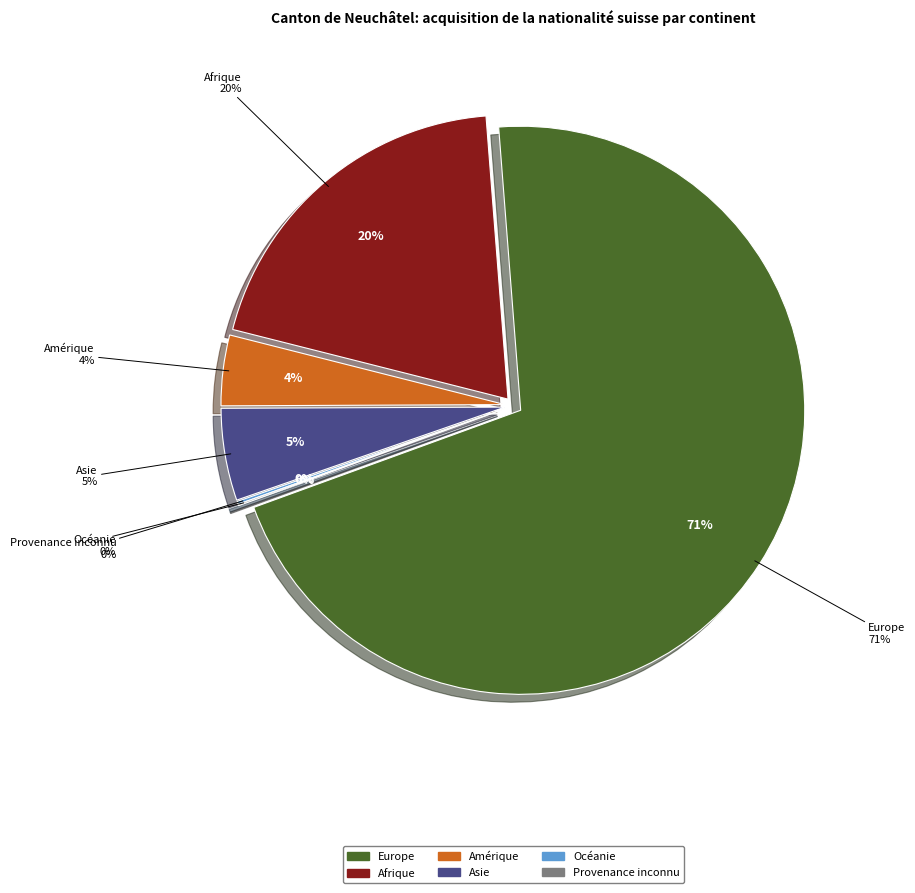

Combined, do Amérique and Afrique account for over 50%?

No